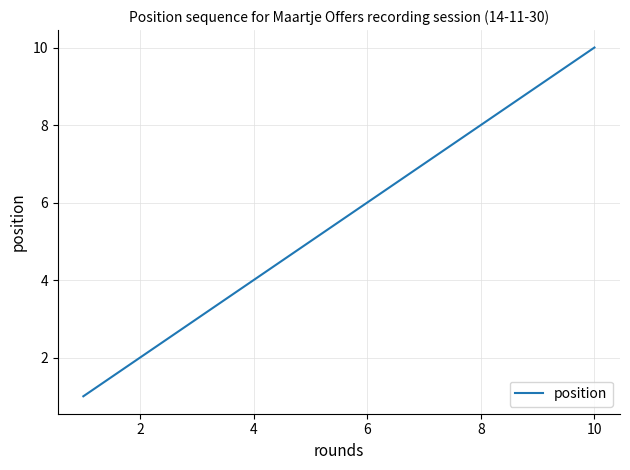

What is the maximum value shown in the chart?

10